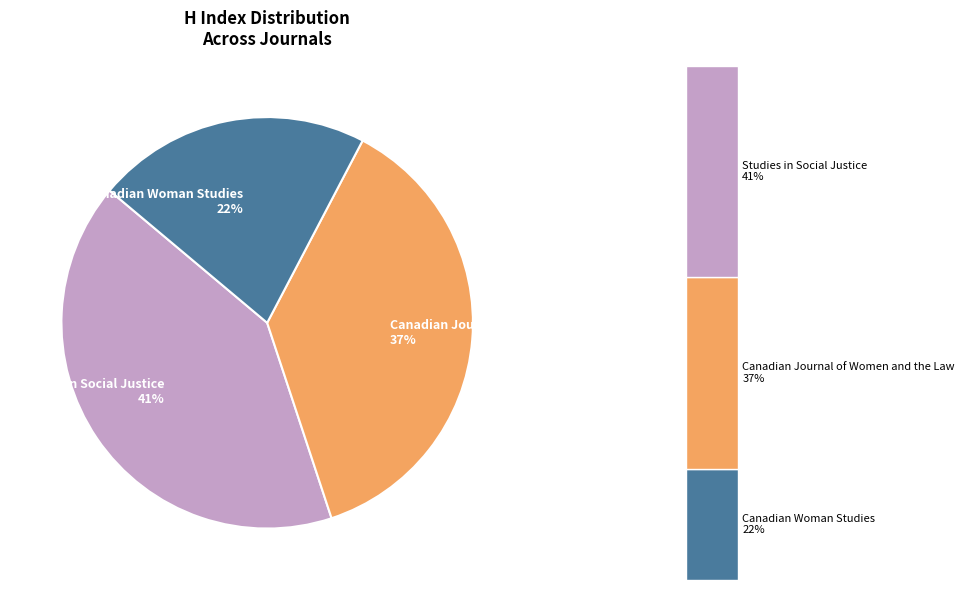

To the nearest percent, what portion does Canadian Journal of Women and the Law represent?

37%